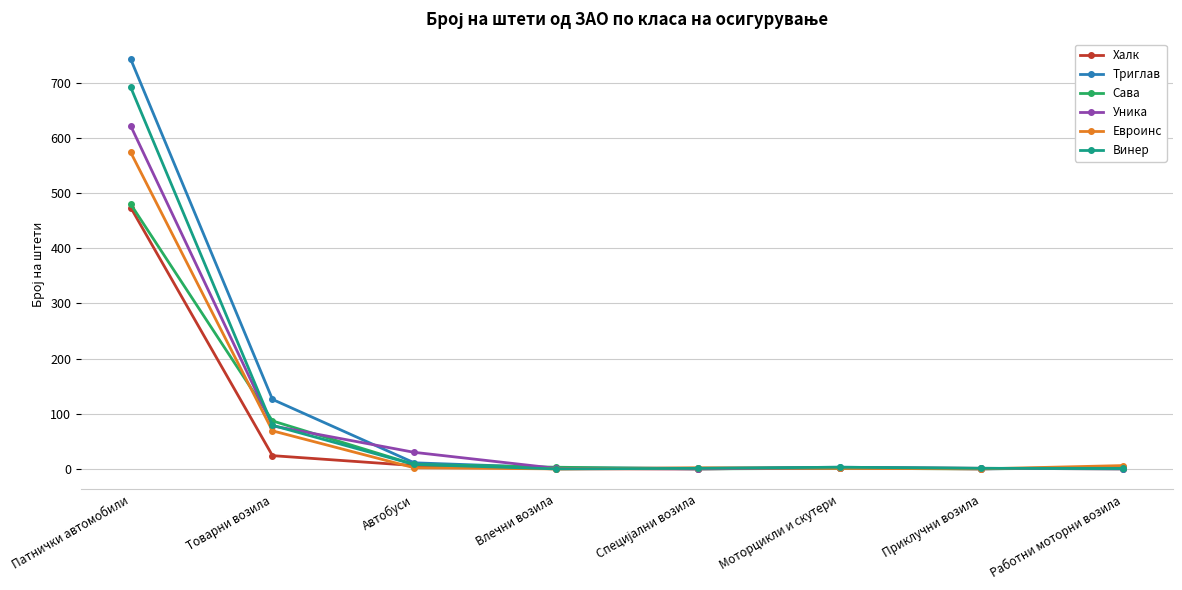

What is the spread (max minus min) of values at Автобуси?

28